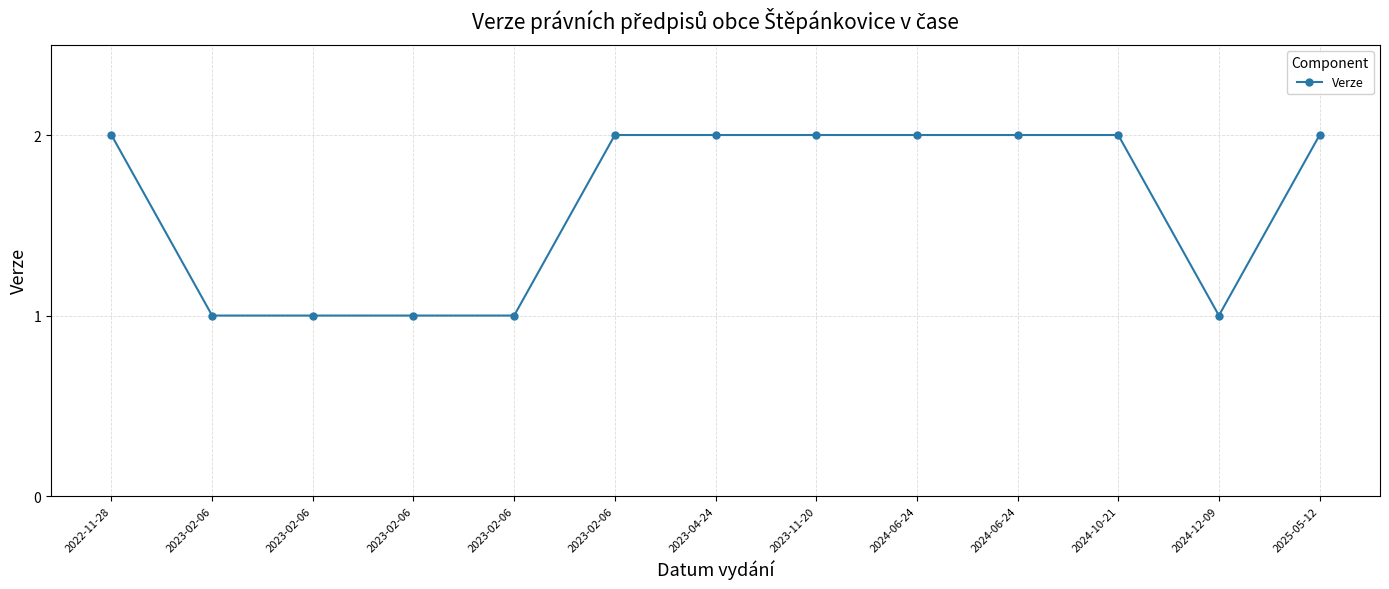

What is the difference between the maximum and second lowest values?

1